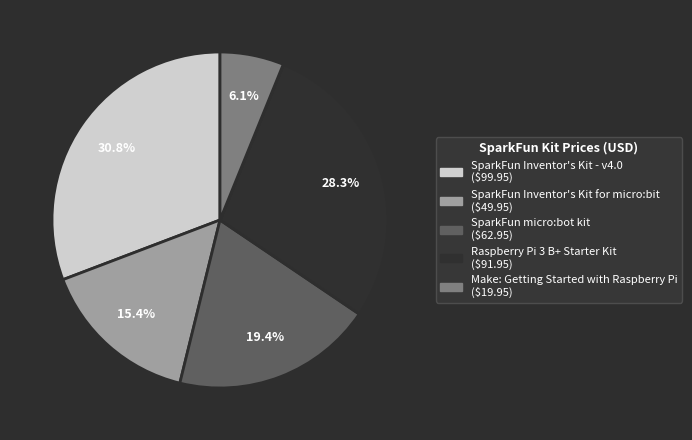

What percentage is the Raspberry Pi 3 B+ Starter Kit slice, to the nearest percent?

28%